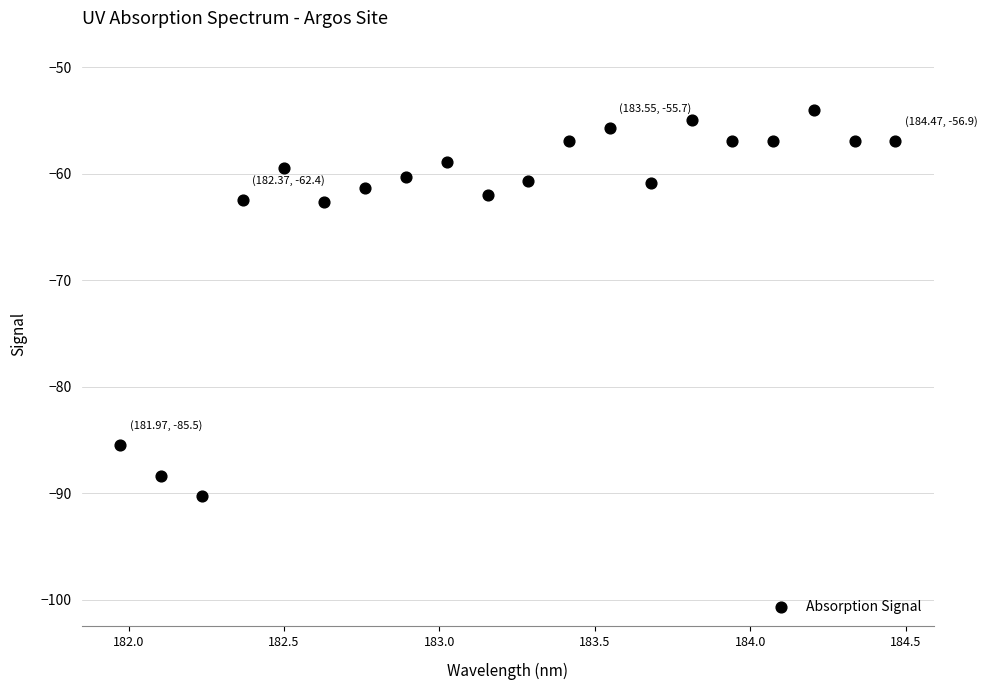

What is the range of X values (max minus min)?

2.5